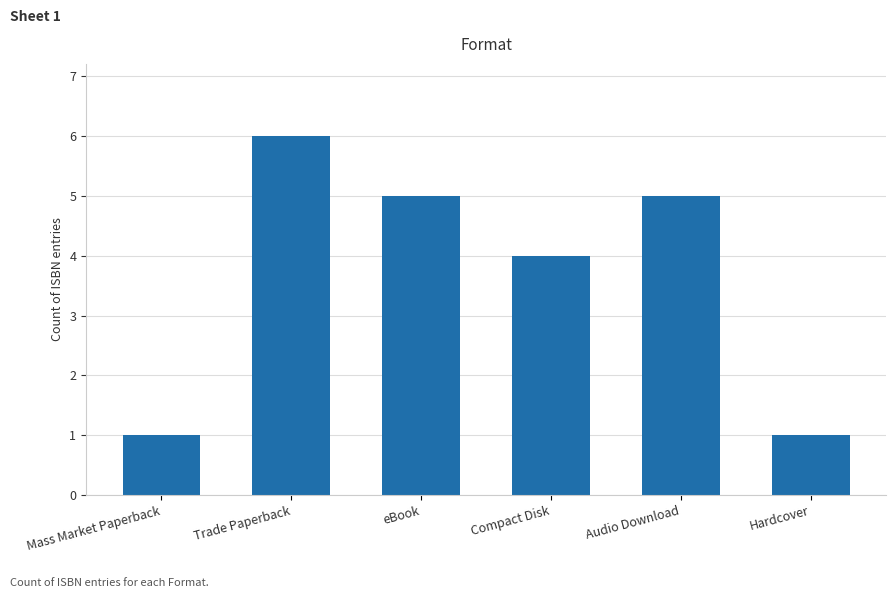

Reading left to right, what are all the values shown in this chart?

1	6	5	4	5	1